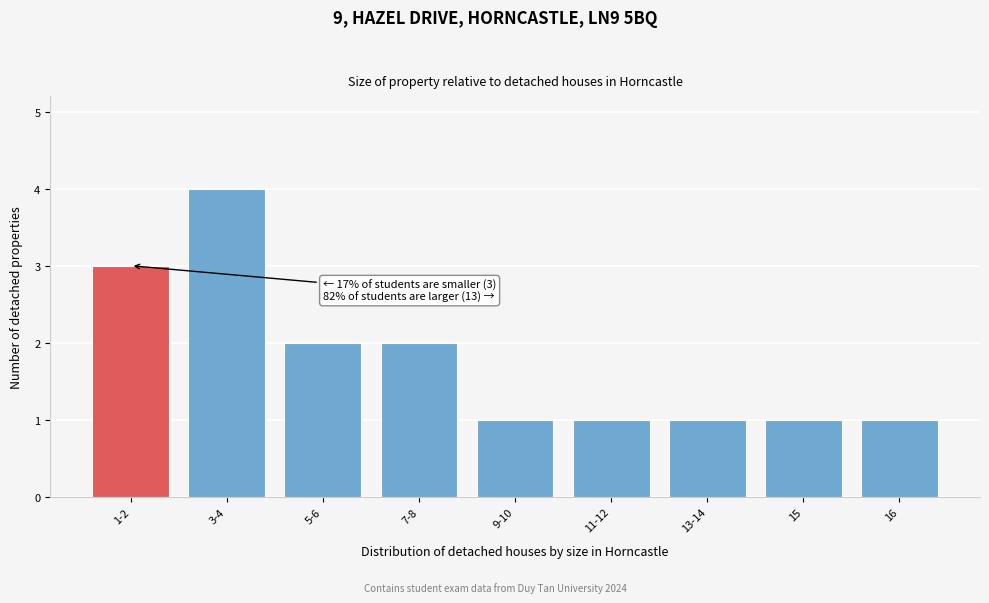

Reading left to right, list all the values displayed in this chart.

3	4	2	2	1	1	1	1	1